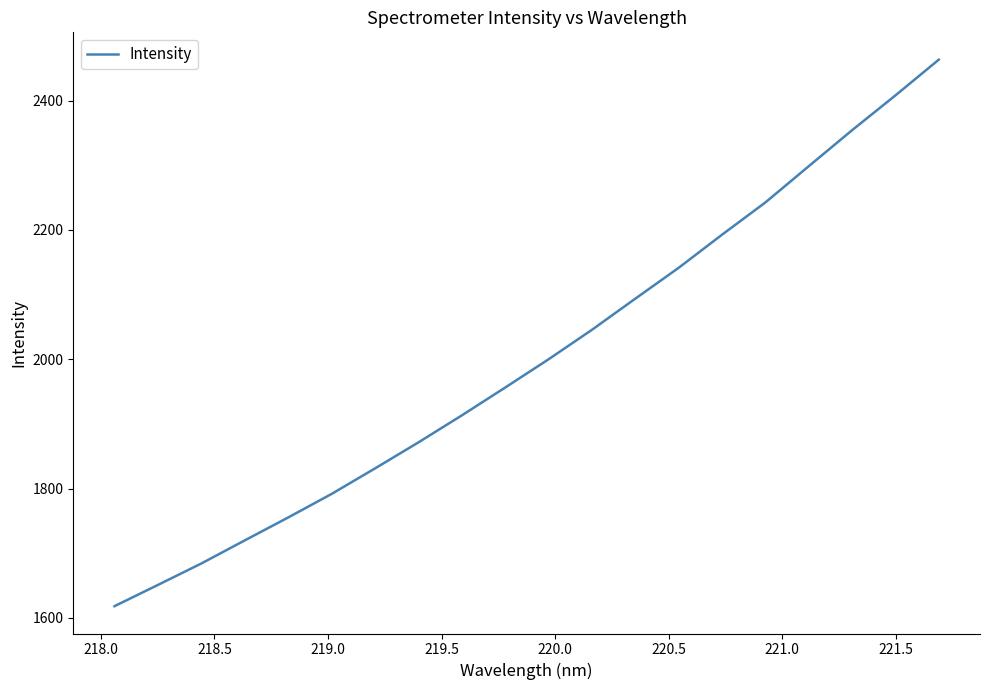

Reading right to left, extract all data points from this chart.

2463.3	2408.0	2354.2	2298.5	2242.5	2192.6	2141.4	2093.7	2045.5	1999.9	1956.2	1913.2	1871.4	1831.2	1791.7	1755.3	1719.9	1684.2	1651.1	1618.2